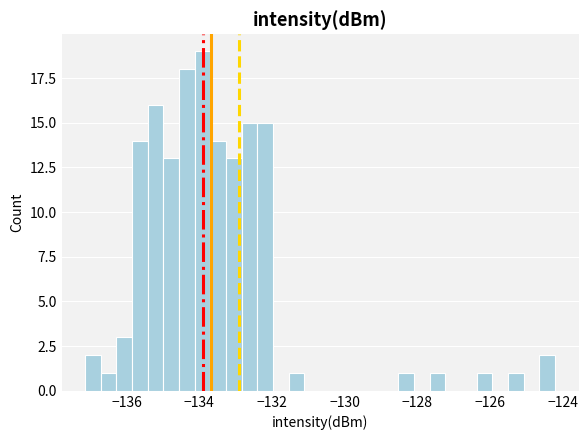

Read against the x-axis, roughly where is the centre of the tallest bar?

-134.0